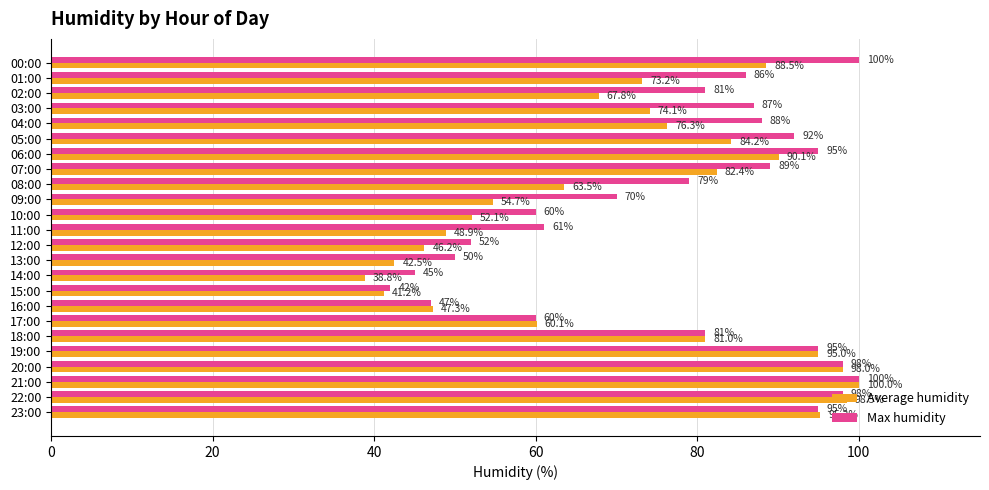

The Max humidity series shows 132.6 at 08:00. True or false?

False